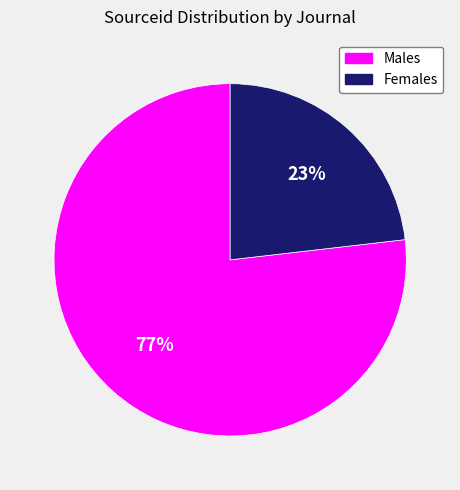

What is the largest slice in the pie chart?

Males